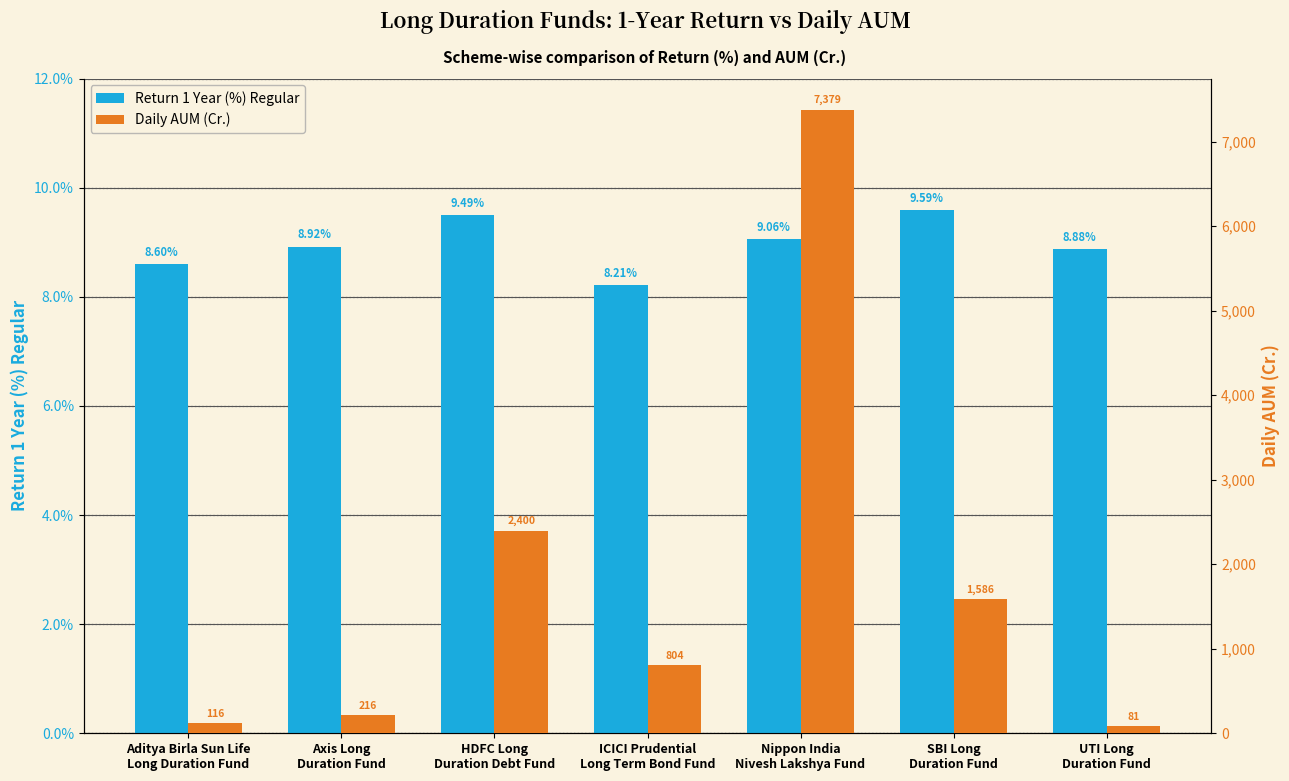

How many series are shown in this chart?

2